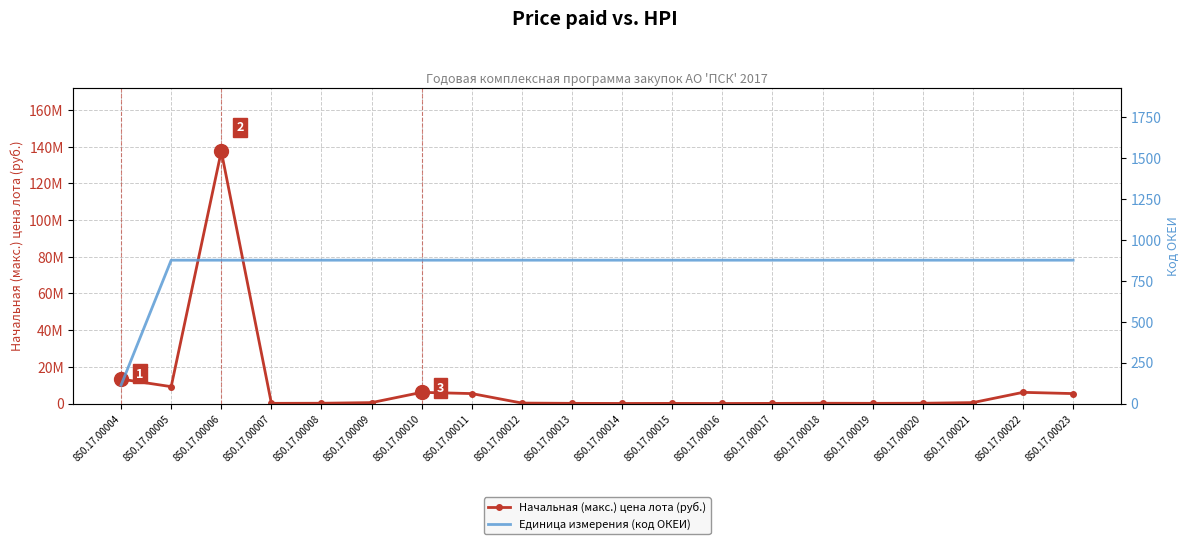

What is the difference between the highest and lowest values at 850.17.00010?

6090874.0